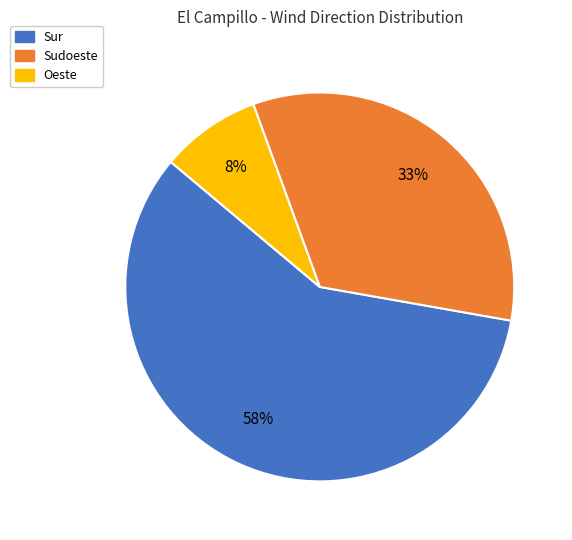

To the nearest percent, what is the difference between the Sudoeste and Oeste slice percentages?

25%